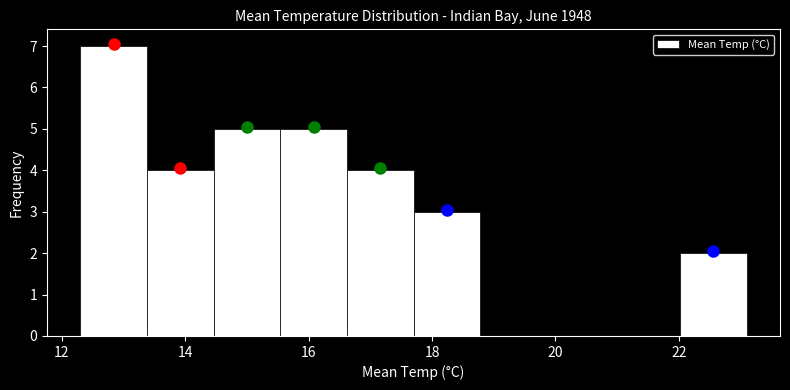

Reading left to right, list every bar in this chart as the range it spans on the x-axis followed by its height. Neither the bar edges nor the heights are printed on the chart, so give them approximately, as read against the axes.

12.30 to 13.38: 7
13.38 to 14.46: 4
14.46 to 15.54: 5
15.54 to 16.62: 5
16.62 to 17.70: 4
17.70 to 18.78: 3
18.78 to 19.86: 0
19.86 to 20.94: 0
20.94 to 22.02: 0
22.02 to 23.10: 2